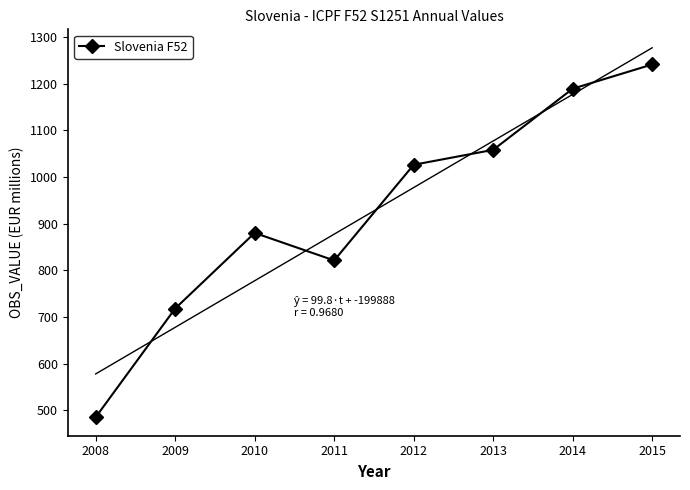

What is the value of the 2nd point from the left?

718